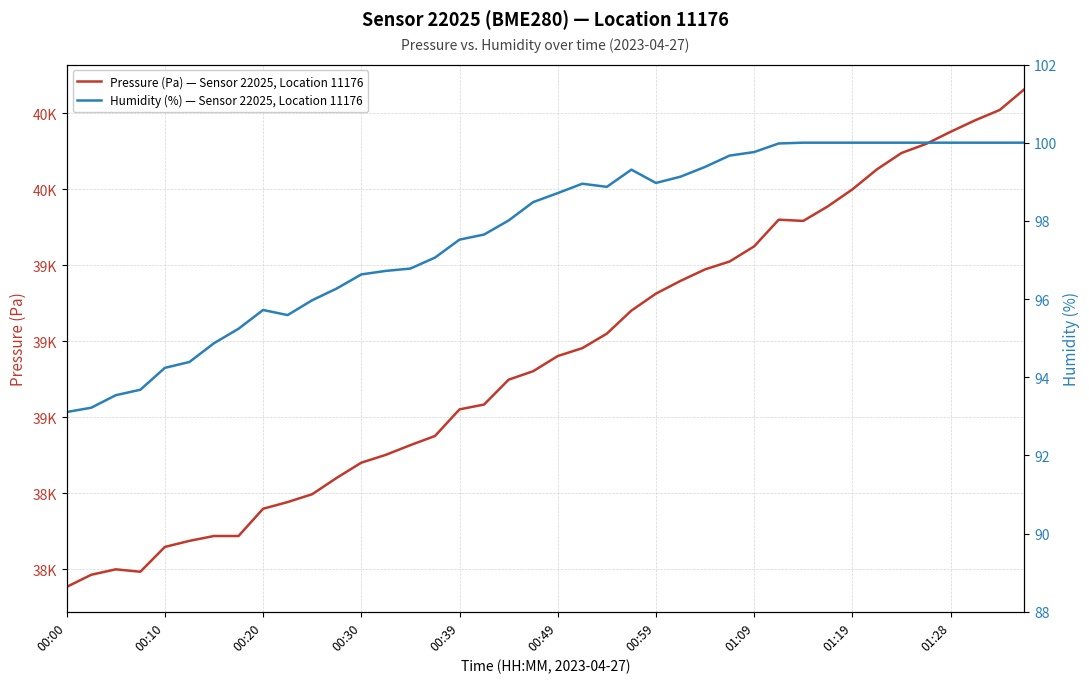

True or false: Humidity (%) — Sensor 22025, Location 11176 and Pressure (Pa) — Sensor 22025, Location 11176 cross at least once.

False